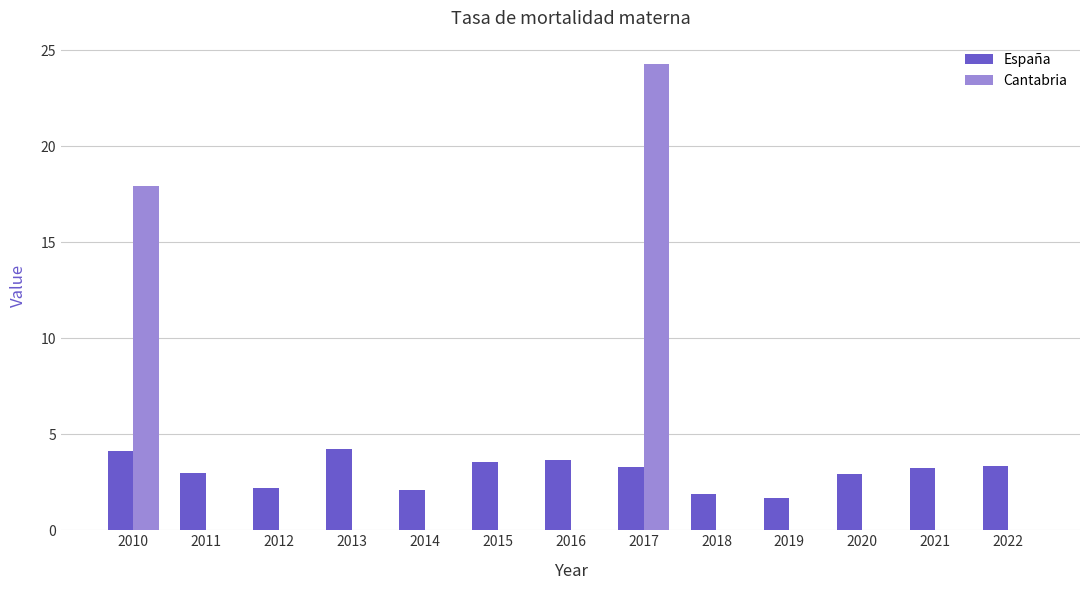

Count the number of categories in the chart.

13